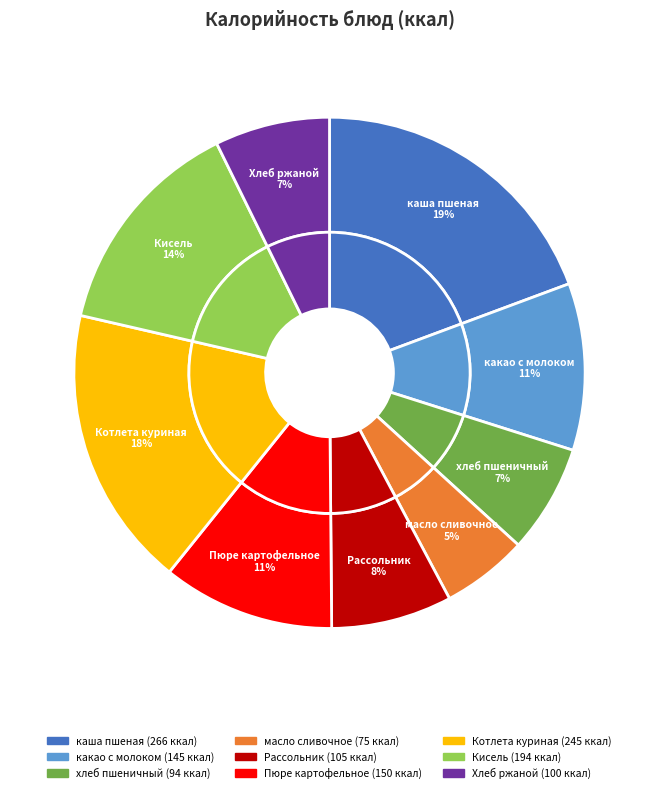

How many segments does this pie chart have?

9